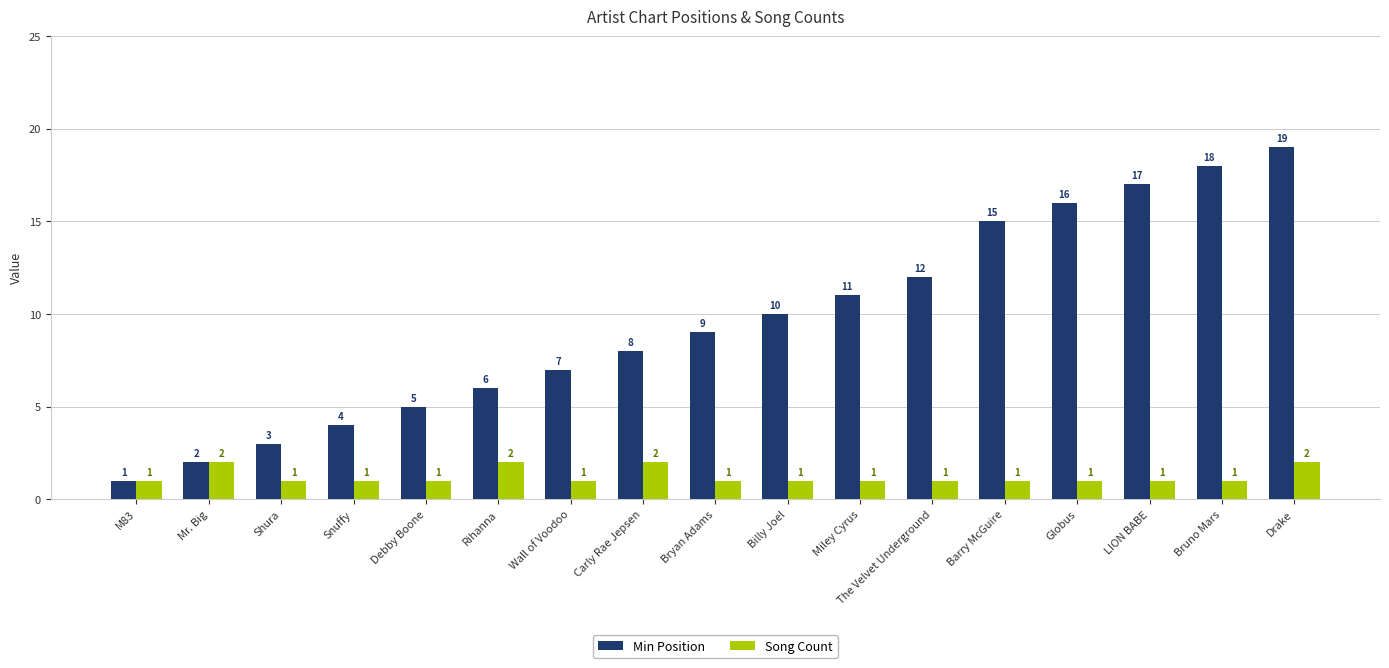

At which category is the sum across all series the highest?

Drake